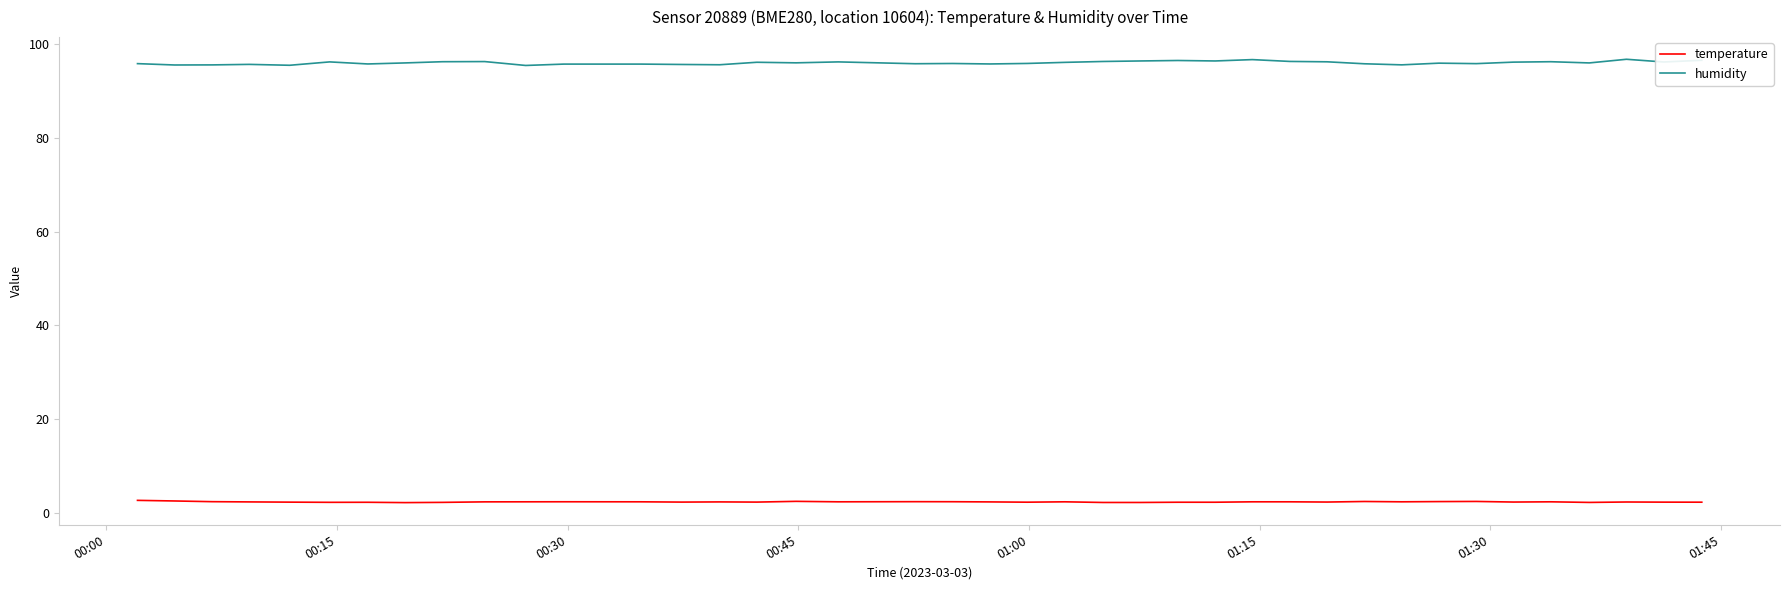

True or false: temperature and humidity cross at least once.

False